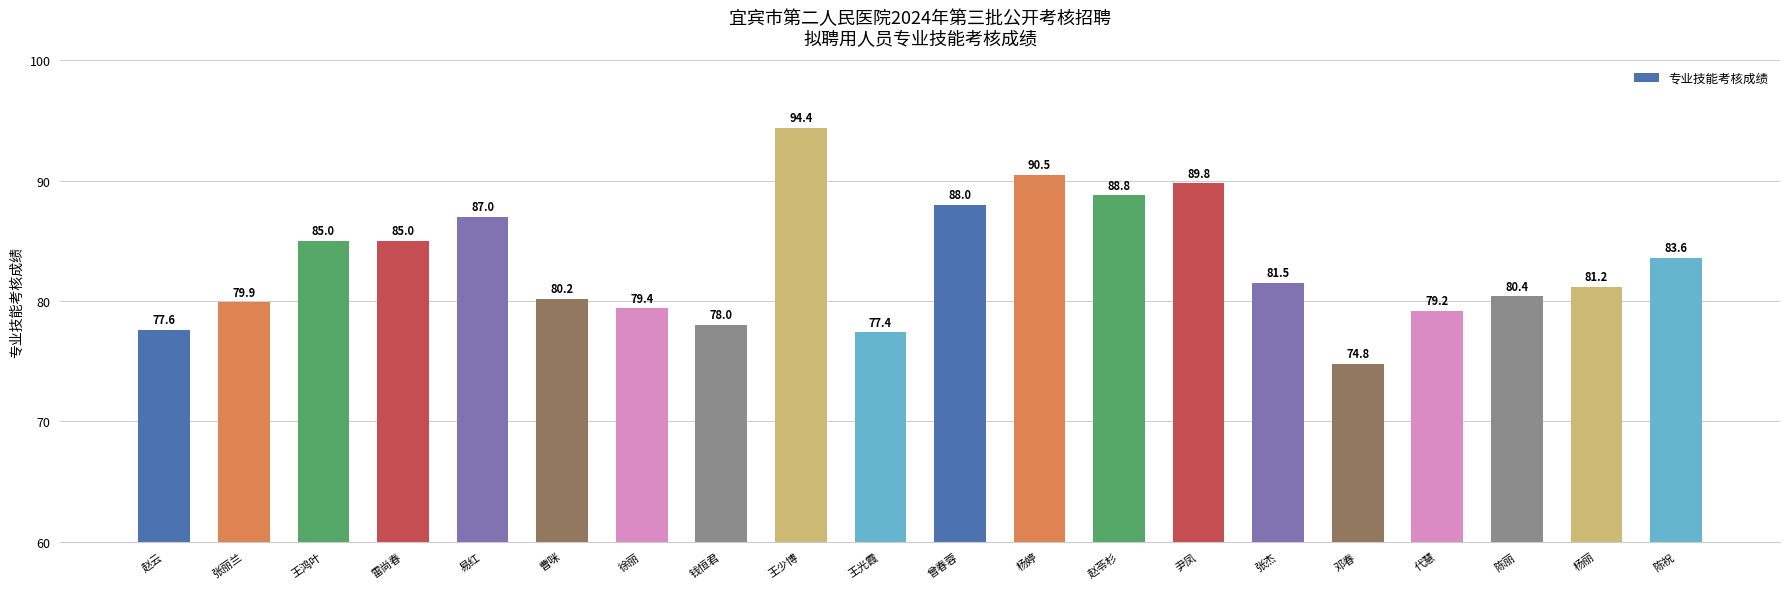

Approximately how many times larger is the value at 曹咪 compared to 尹凤?

0.9